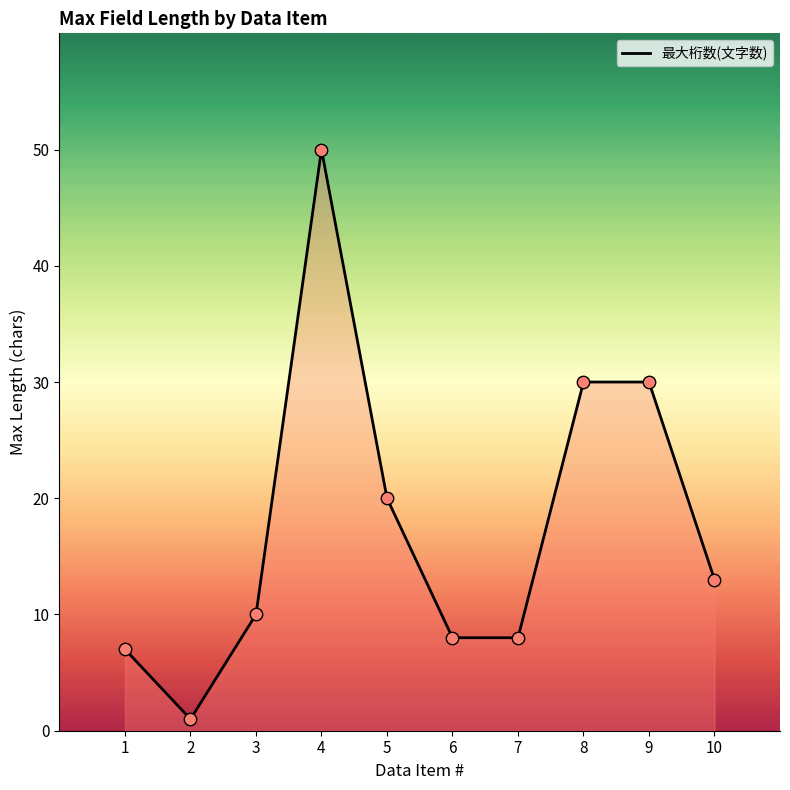

What is the change in value from 4 to 7?

-42